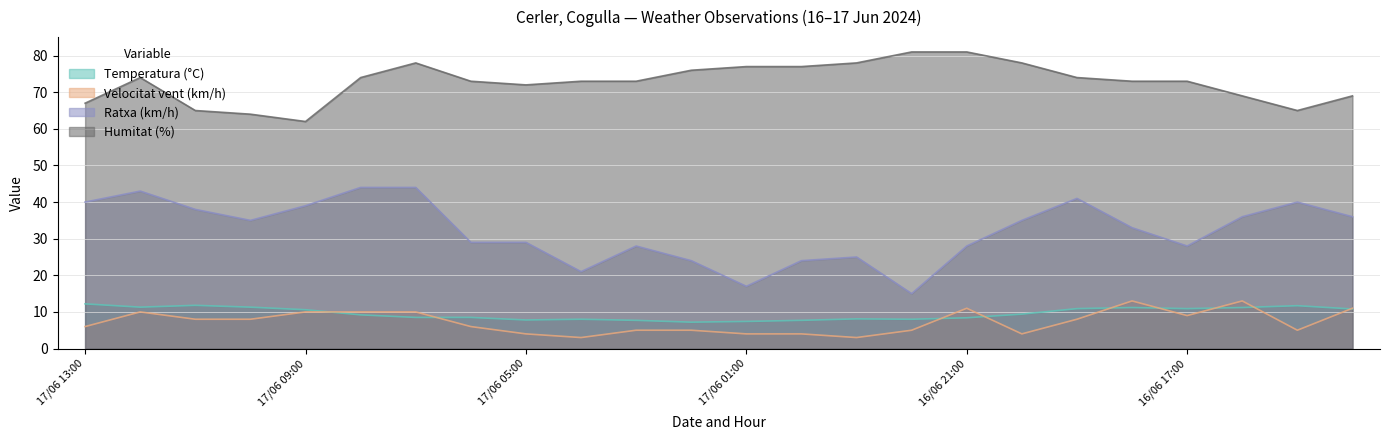

What is the lowest value of the Humitat (%) series?

62.0